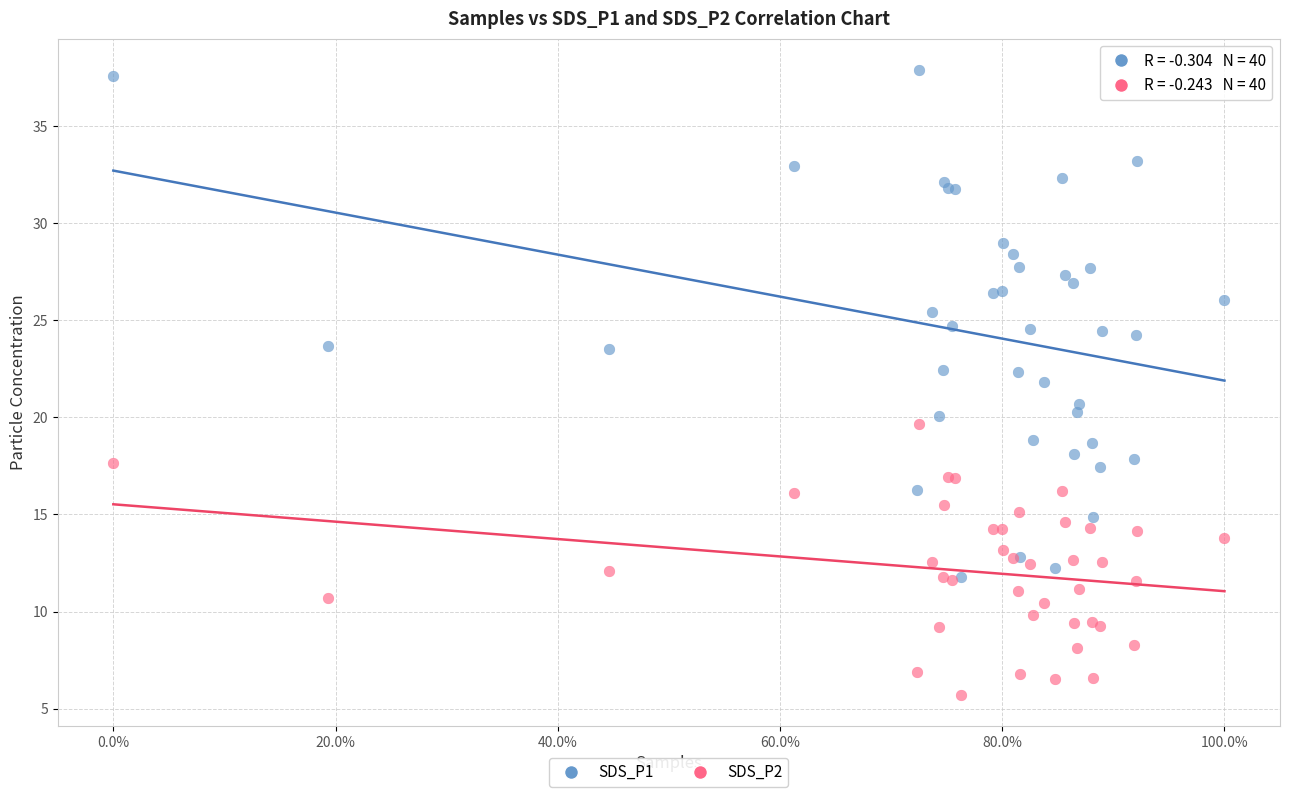

What are all the series names shown in the legend?

SDS_P1, SDS_P2